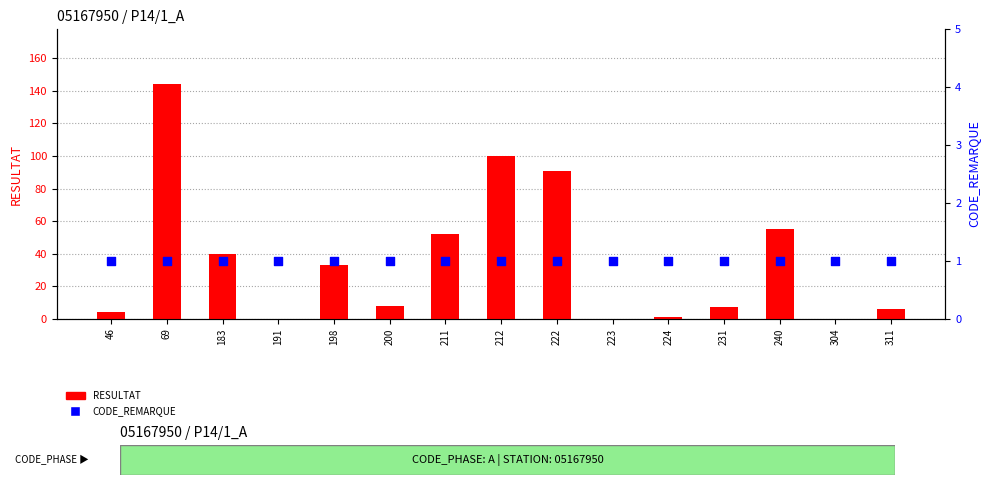

At how many categories does at least one series exceed 127?

1